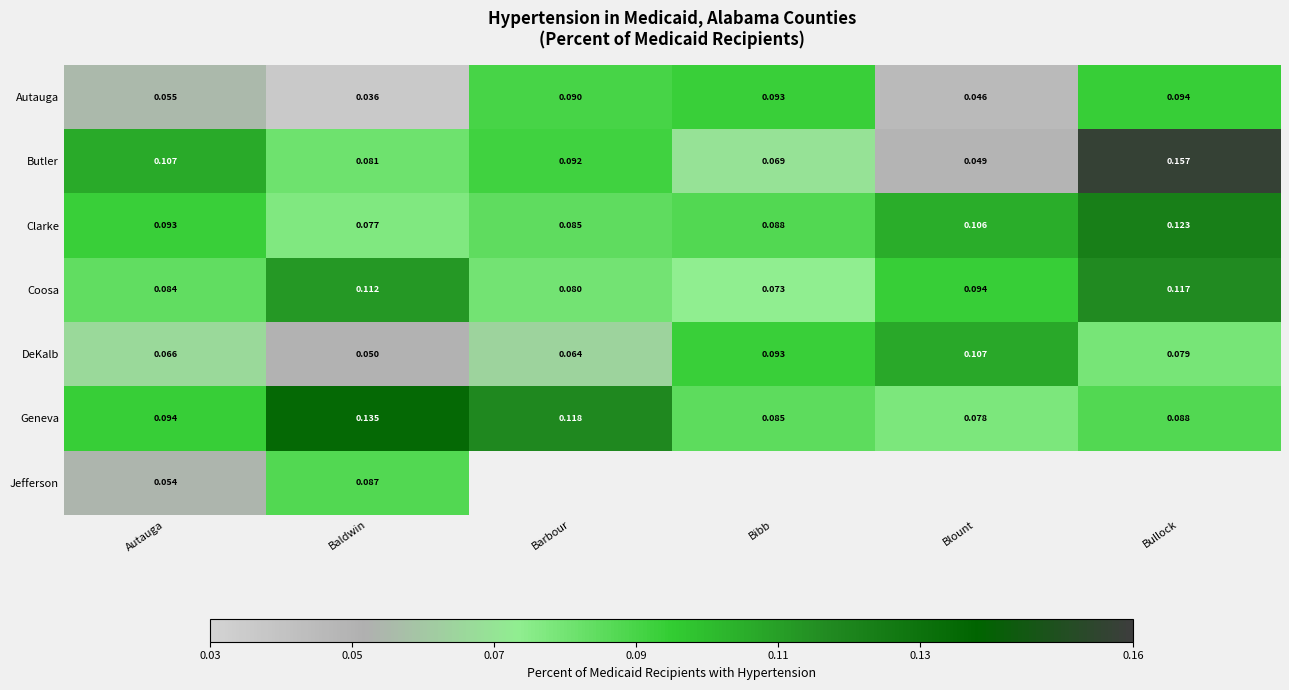

Is the value of Autauga at Bullock greater than the value of Clarke at Bullock?

No